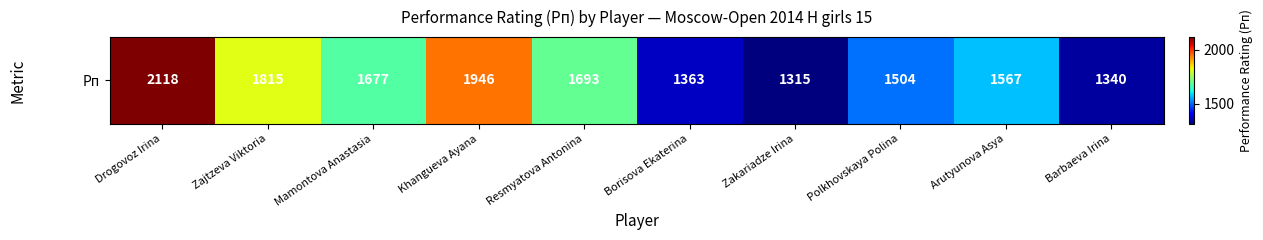

Approximately how many times larger is the value at Arutyunova Asya compared to Resmyatova Antonina?

0.9